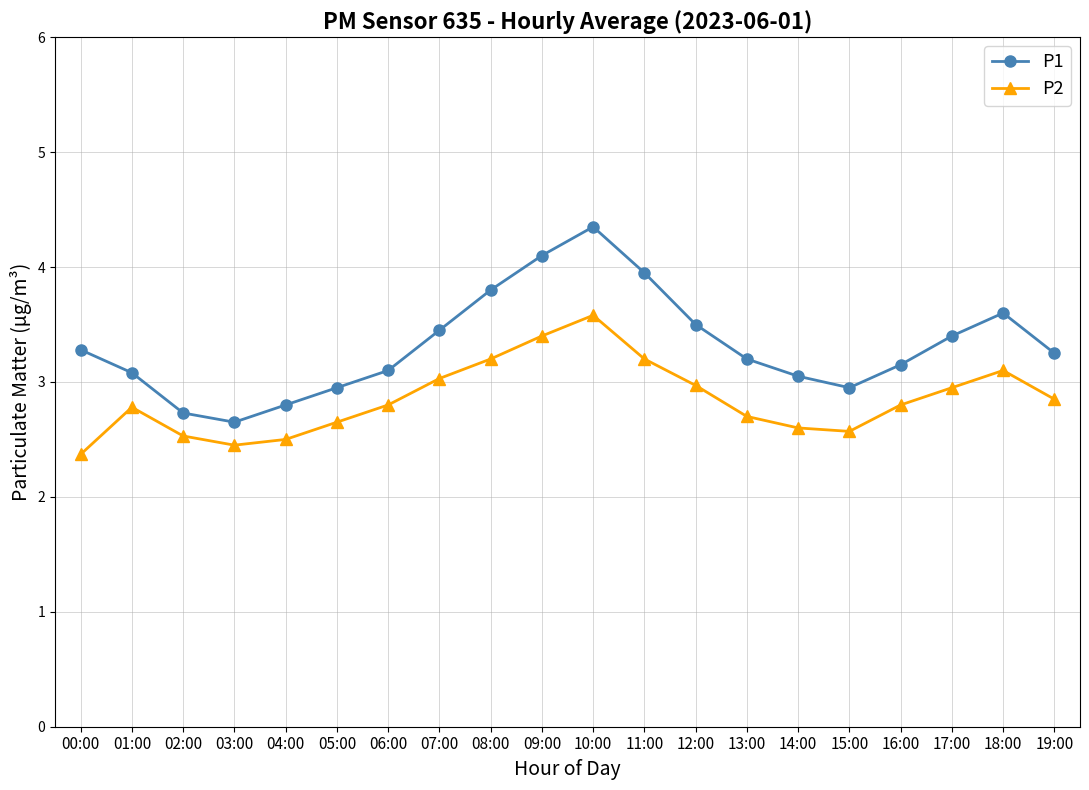

What is the highest value of the P2 series?

3.6